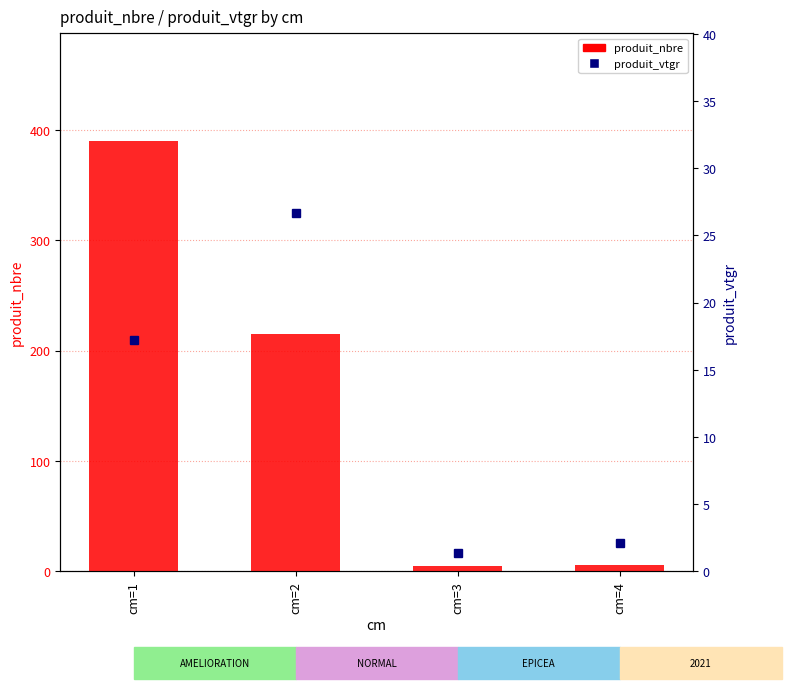

Does the chart contain any negative values?

No